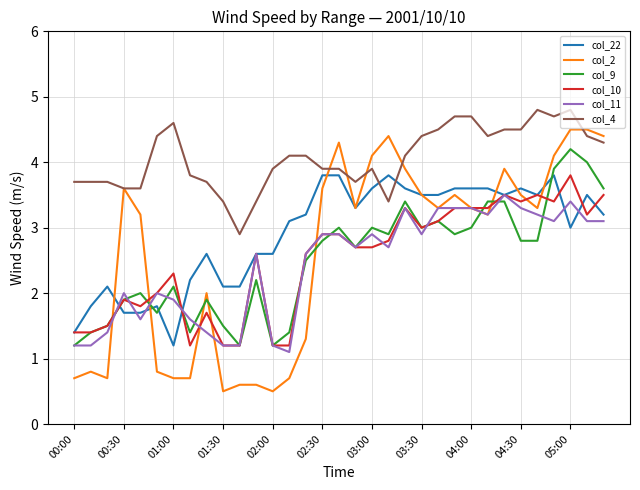

At how many categories does at least one series exceed 4?

20